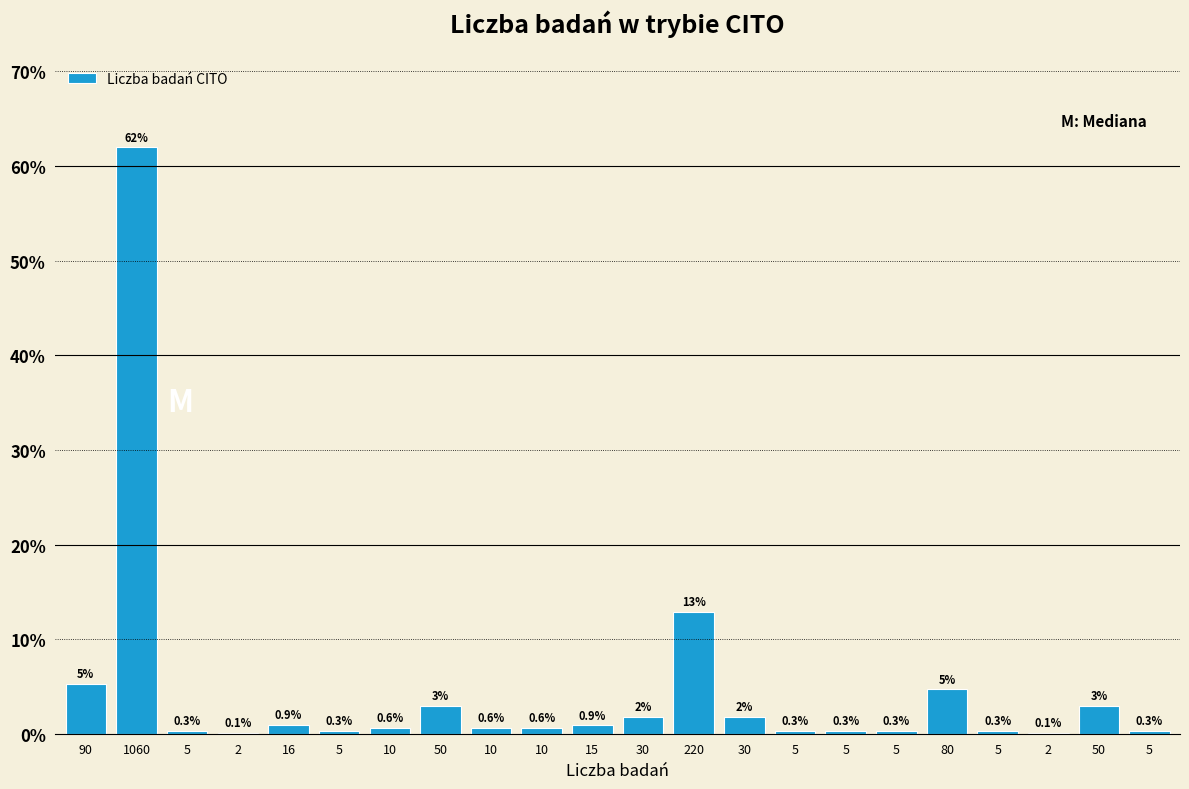

How many series are shown in this chart?

1